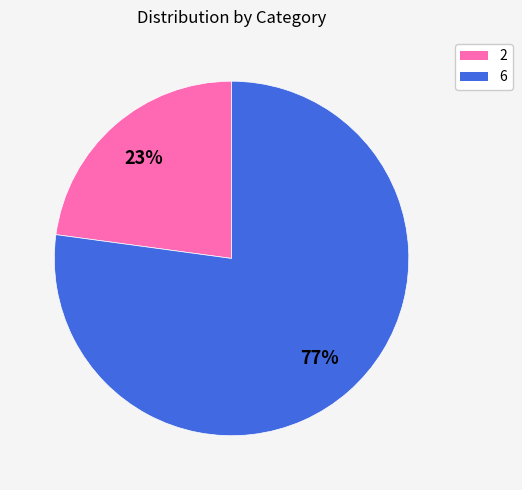

The 6 slice represents 77% of the pie. True or false?

True